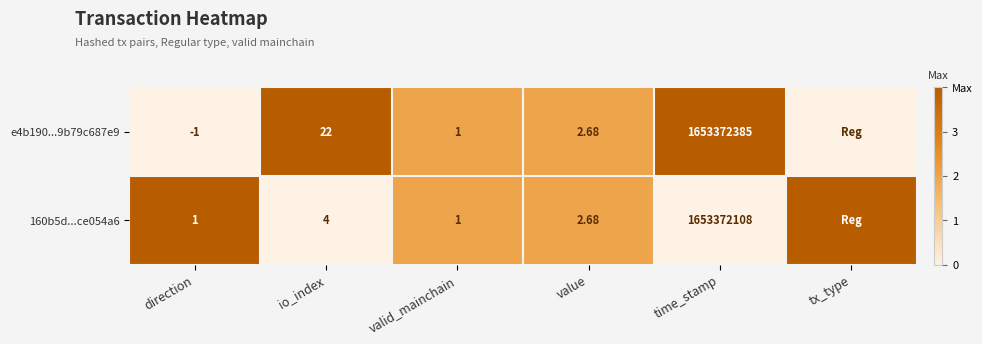

Is the value of e4b190...9b79c687e9 at direction greater than the value of 160b5d...ce054a6 at direction?

No